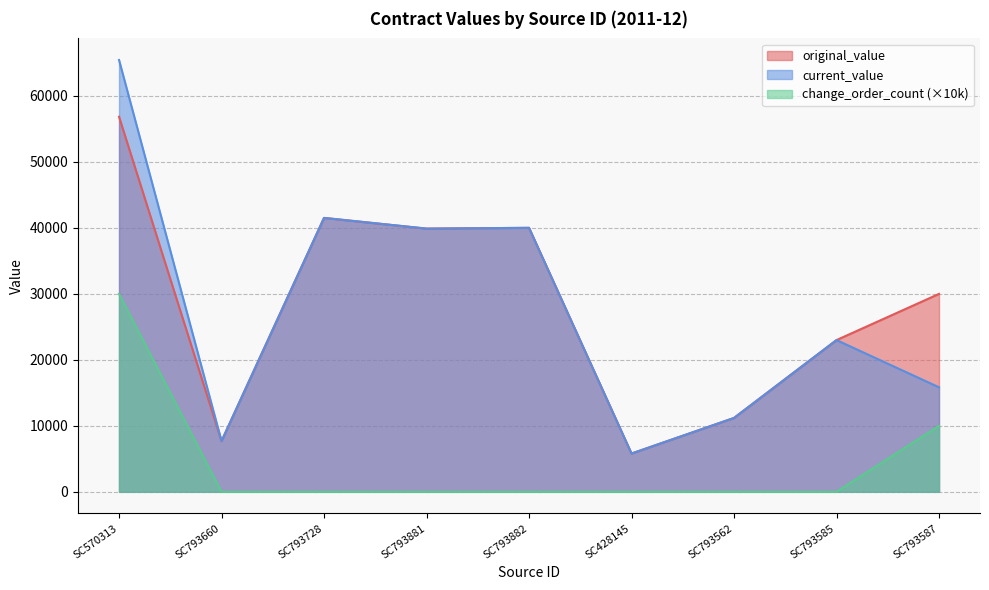

Where is original_value nearest to the value 31327?

SC793587